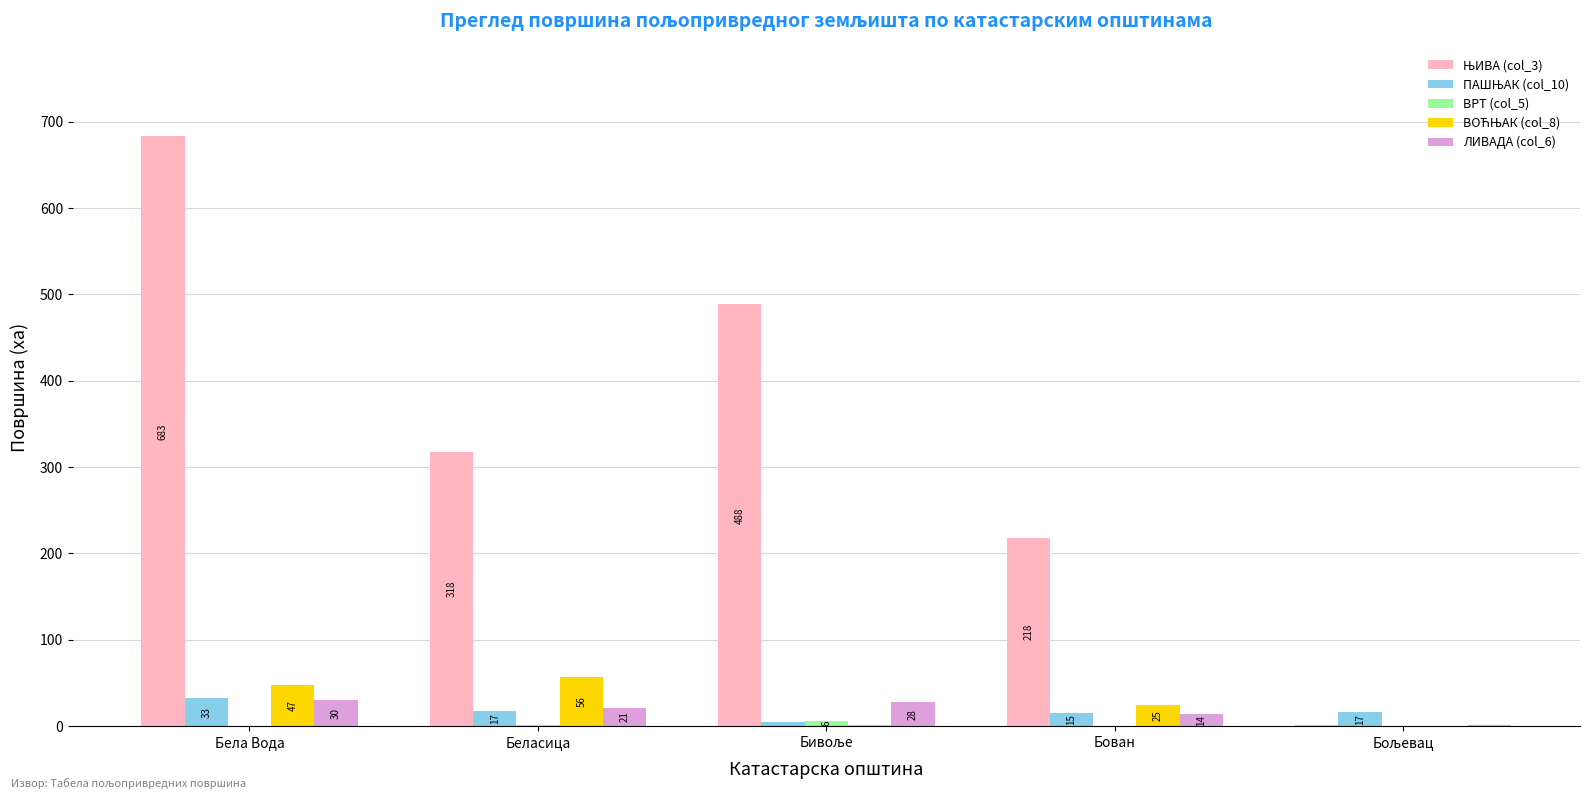

At which category does the chart reach its peak across all series?

Бела Вода